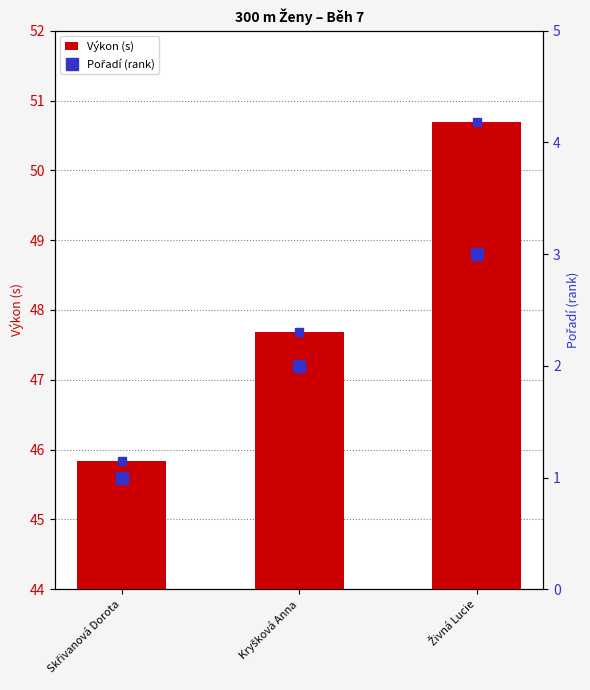

What is the sum of all Výkon (s) values?

144.2